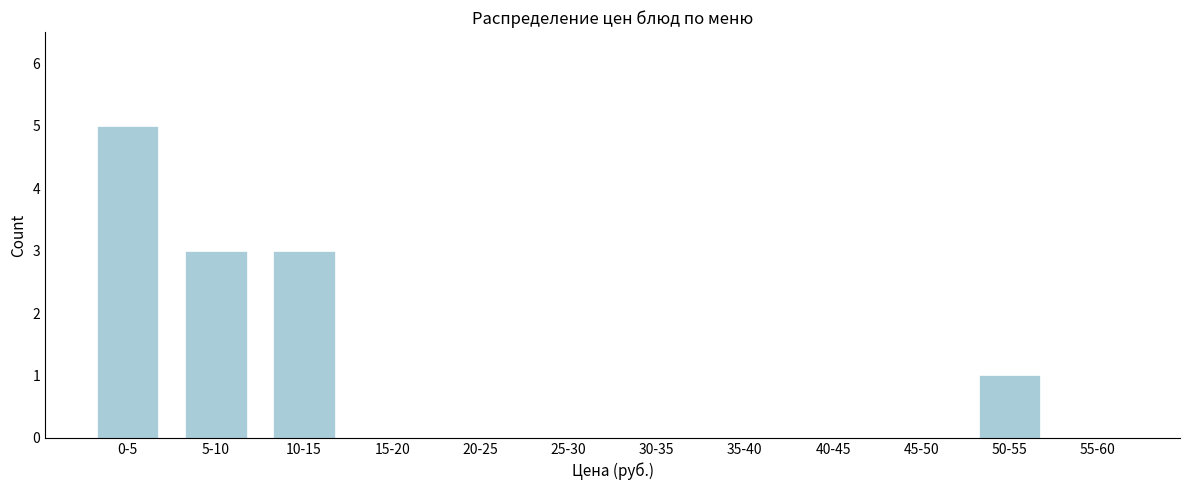

Reading left to right, what are all the values shown in this chart?

0-5=5	5-10=3	10-15=3	15-20=0	20-25=0	25-30=0	30-35=0	35-40=0	40-45=0	45-50=0	50-55=1	55-60=0